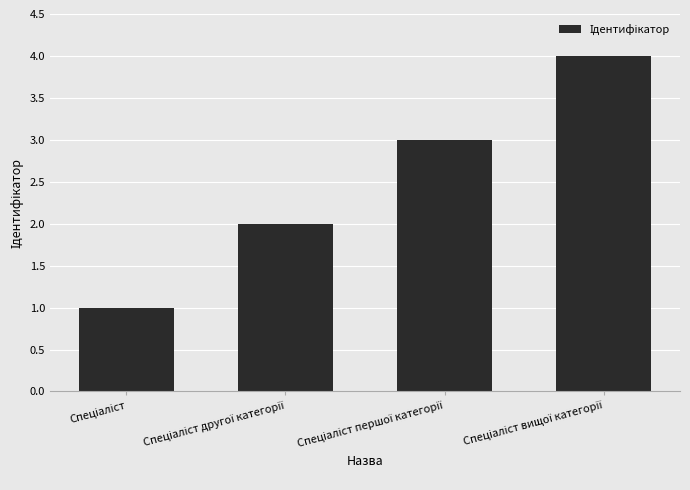

What is the smallest value displayed?

1